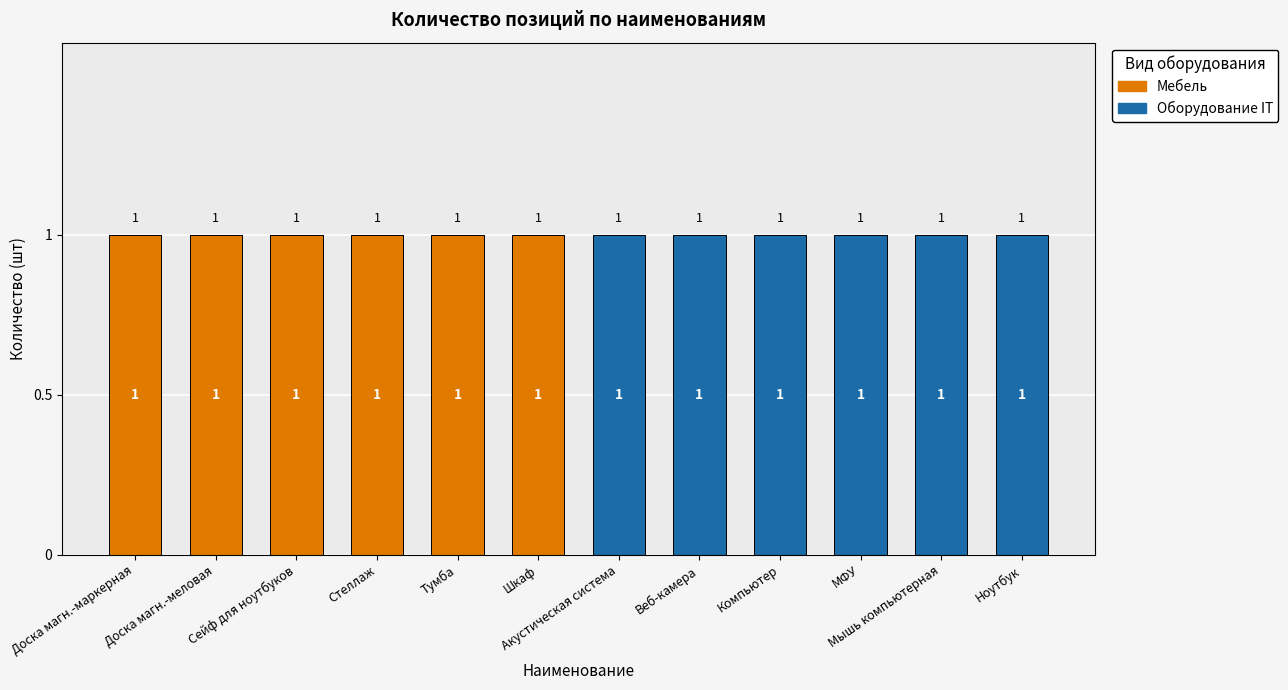

The value of Мебель at Доска магн.-маркерная is 2. True or false?

False